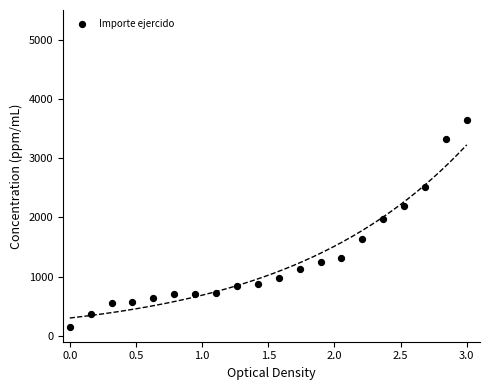

What is the range of X values (max minus min)?

3.0